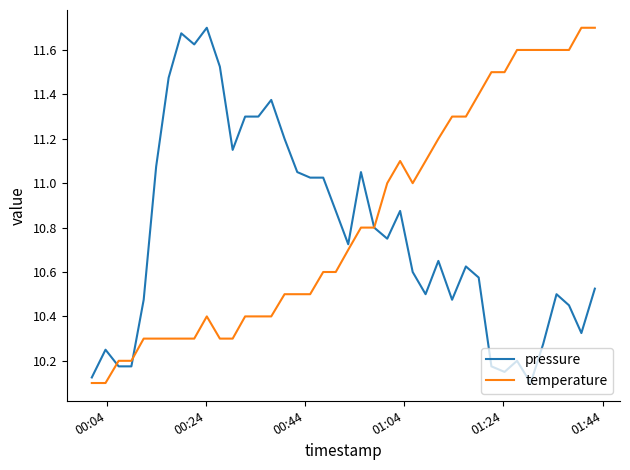

What is the maximum value for temperature?

11.7